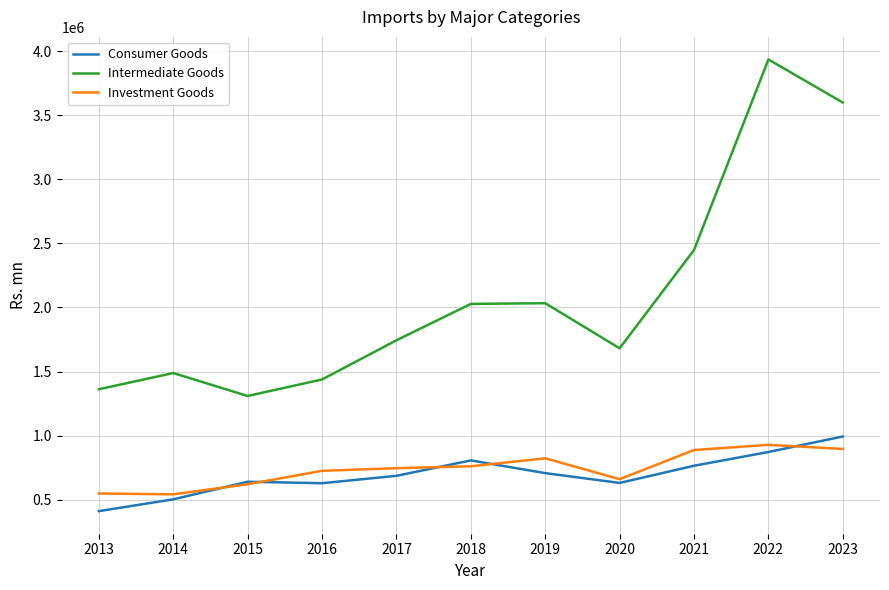

What is the difference between the highest and lowest values at 2014?

985070